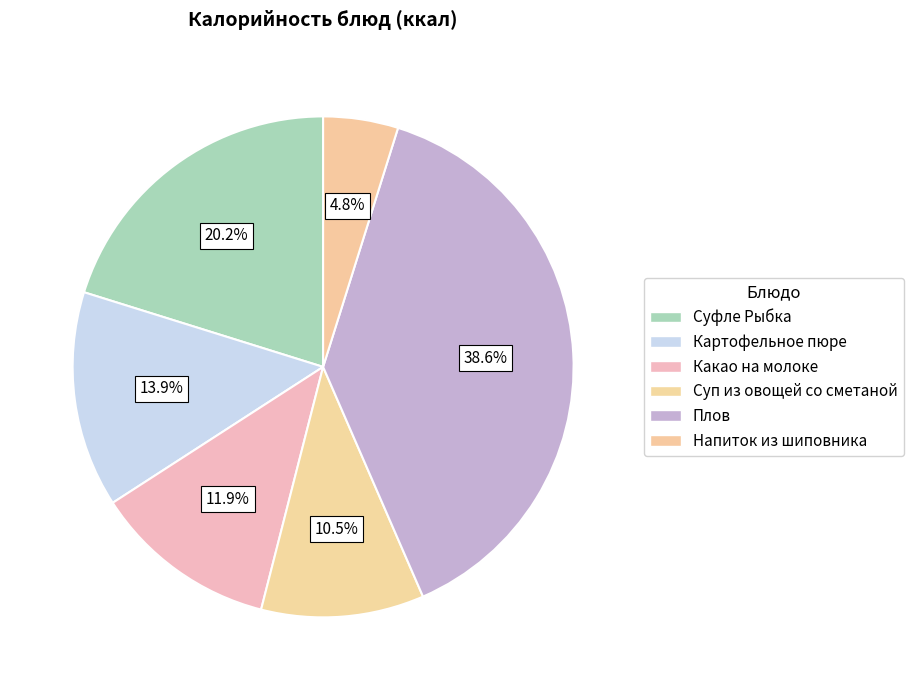

How much of the chart is everything except Картофельное пюре?

86.1%